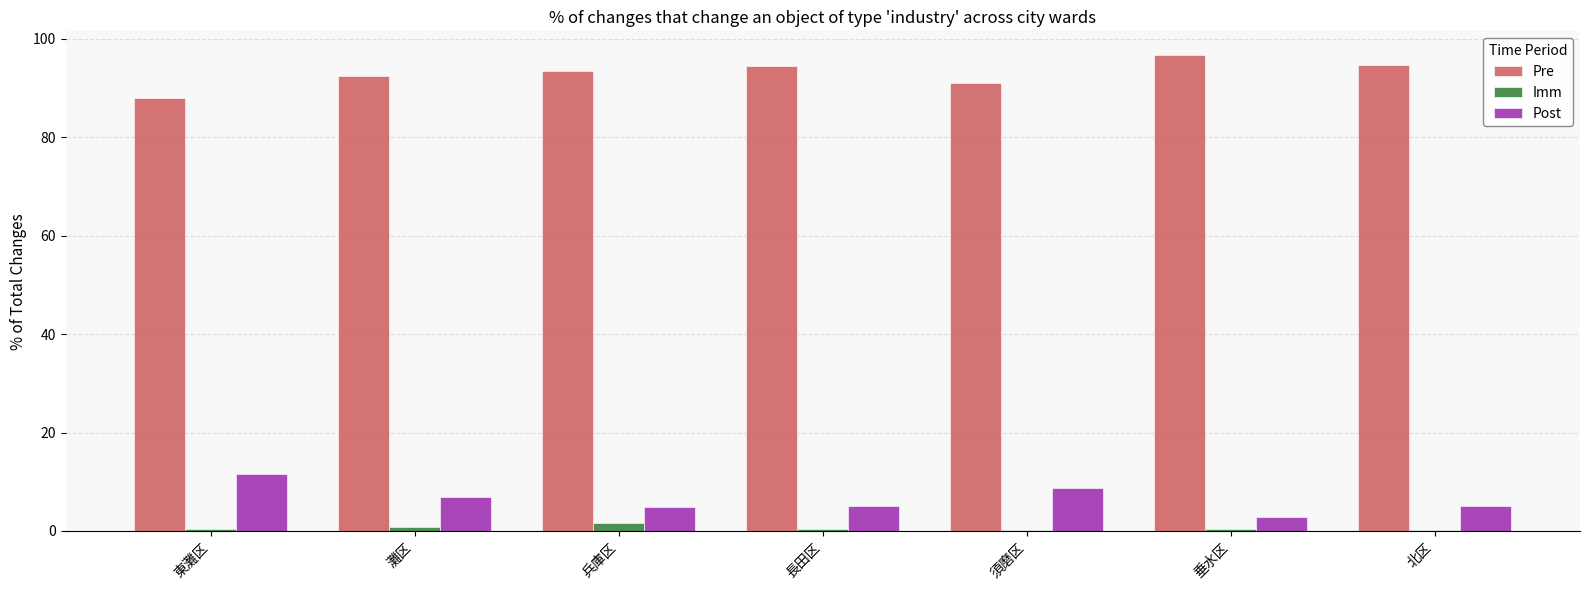

How many groups of bars are there?

7